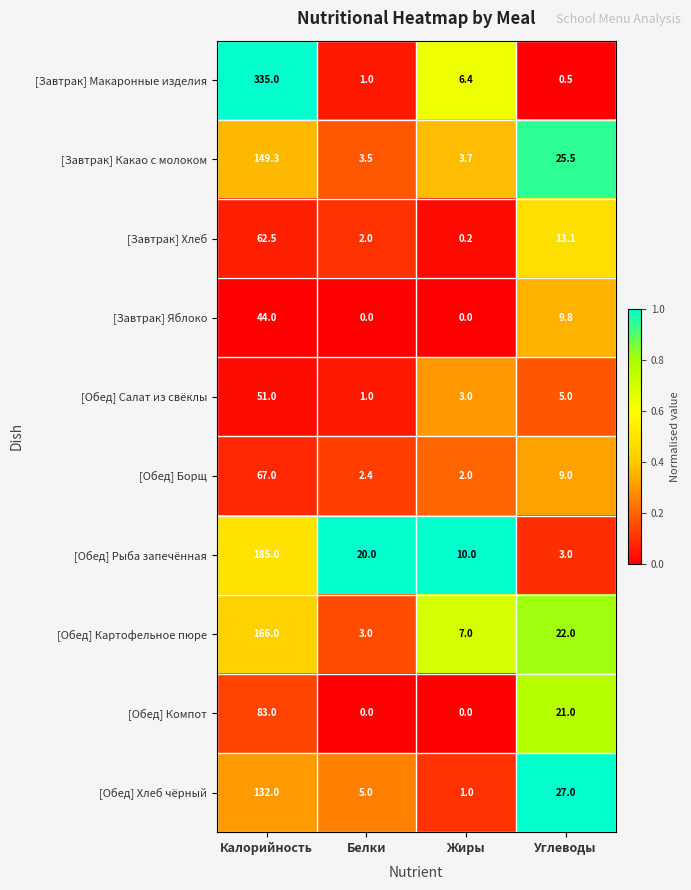

What is the difference between the highest and lowest values at Белки?

20.0